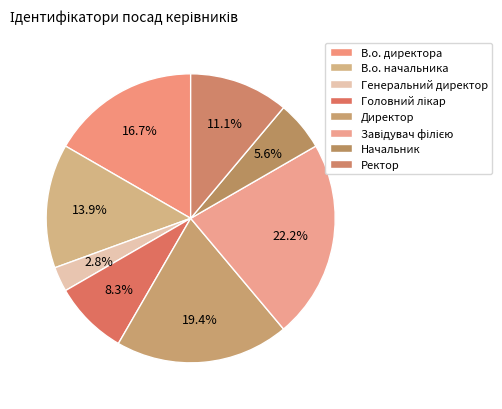

Between Головний лікар and Генеральний директор, which is larger?

Головний лікар